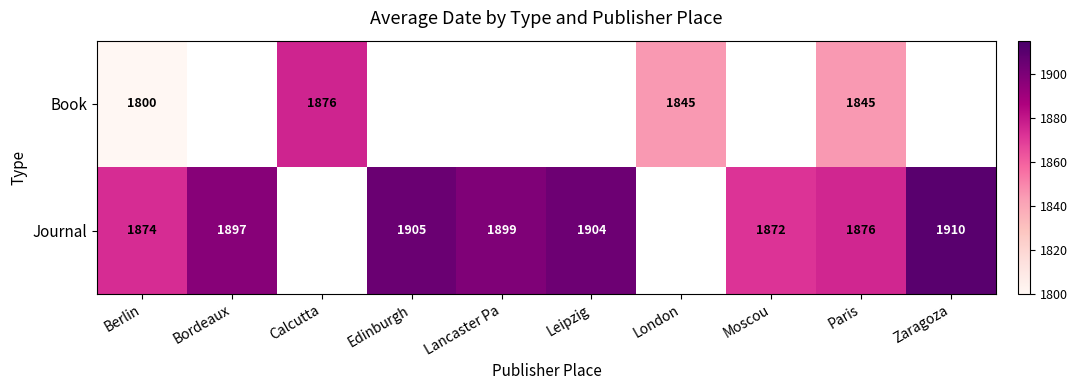

Is the value of Journal at Zaragoza greater than the value of Book at Berlin?

Yes